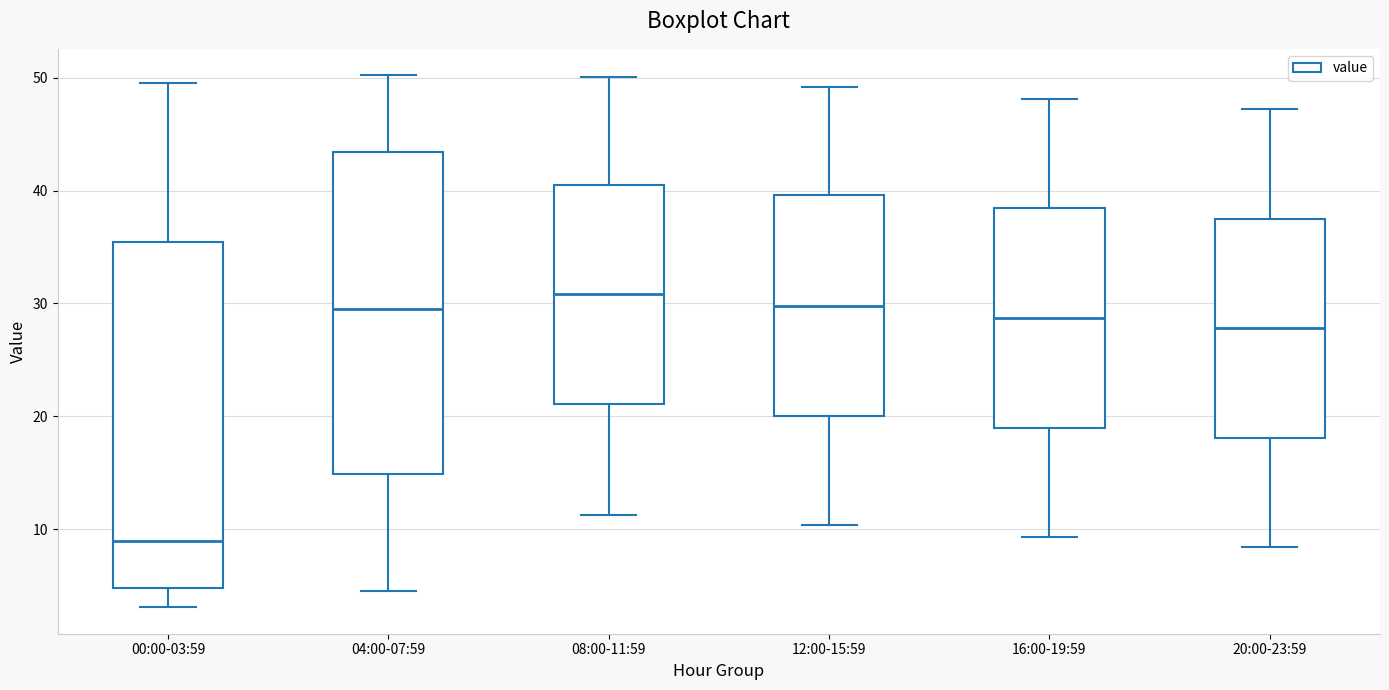

Reading left to right, transcribe this box plot: for each box, give where its median line is, the range the box spans, and where its two whiskers end, as read against the y-axis. The values are not printed on the chart, so give them approximately, as read against the axis.

00:00-03:59: median 9, box 5 to 35, whiskers 3 to 50
04:00-07:59: median 30, box 15 to 43, whiskers 5 to 50
08:00-11:59: median 31, box 21 to 41, whiskers 11 to 50
12:00-15:59: median 30, box 20 to 40, whiskers 10 to 49
16:00-19:59: median 29, box 19 to 38, whiskers 9 to 48
20:00-23:59: median 28, box 18 to 38, whiskers 8 to 47